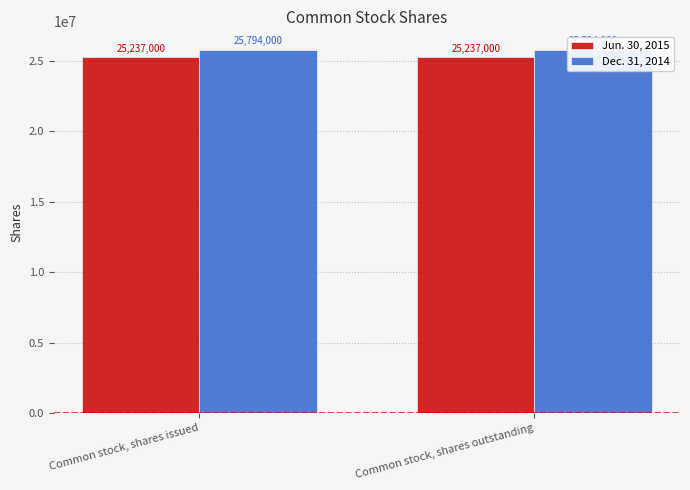

What is the value of the Jun. 30, 2015 bar at the 2nd from the left?

25237000